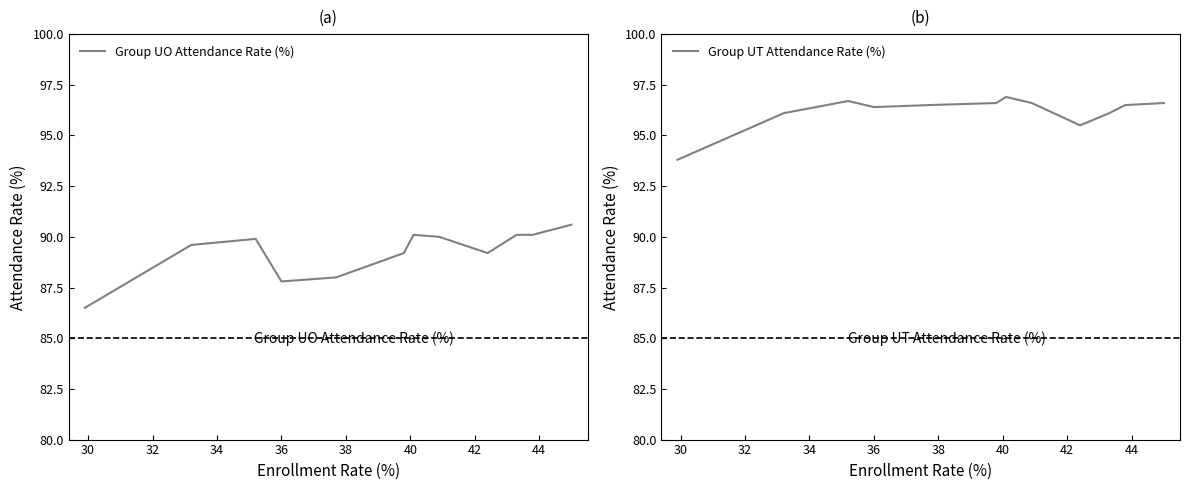

What is the maximum value for Group UO Attendance Rate (%)?

90.6